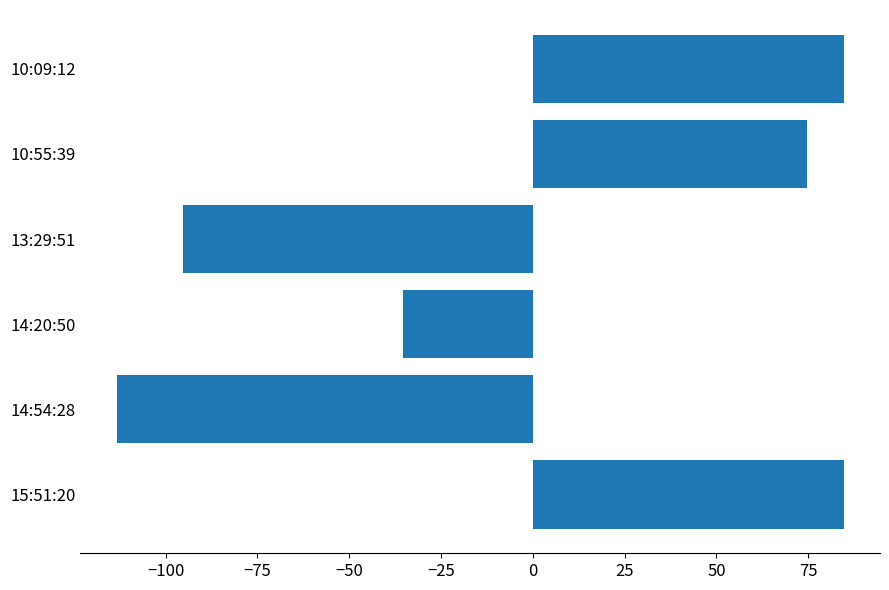

Reading bottom to top, extract all data points from this chart.

15:51:20=84.7	14:54:28=-113.3	14:20:50=-35.3	13:29:51=-95.3	10:55:39=74.7	10:09:12=84.7